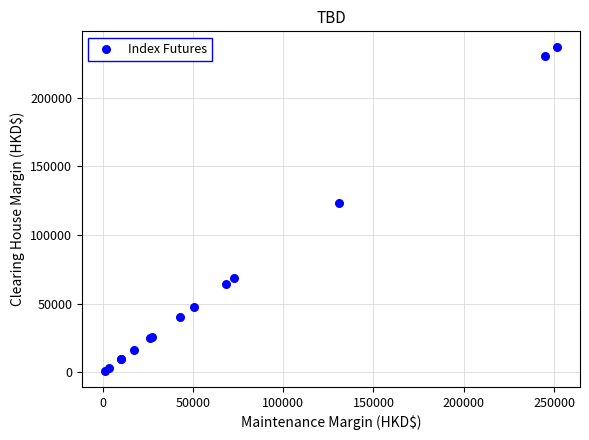

What Y value in the scatter plot is closest to 118895?

123050